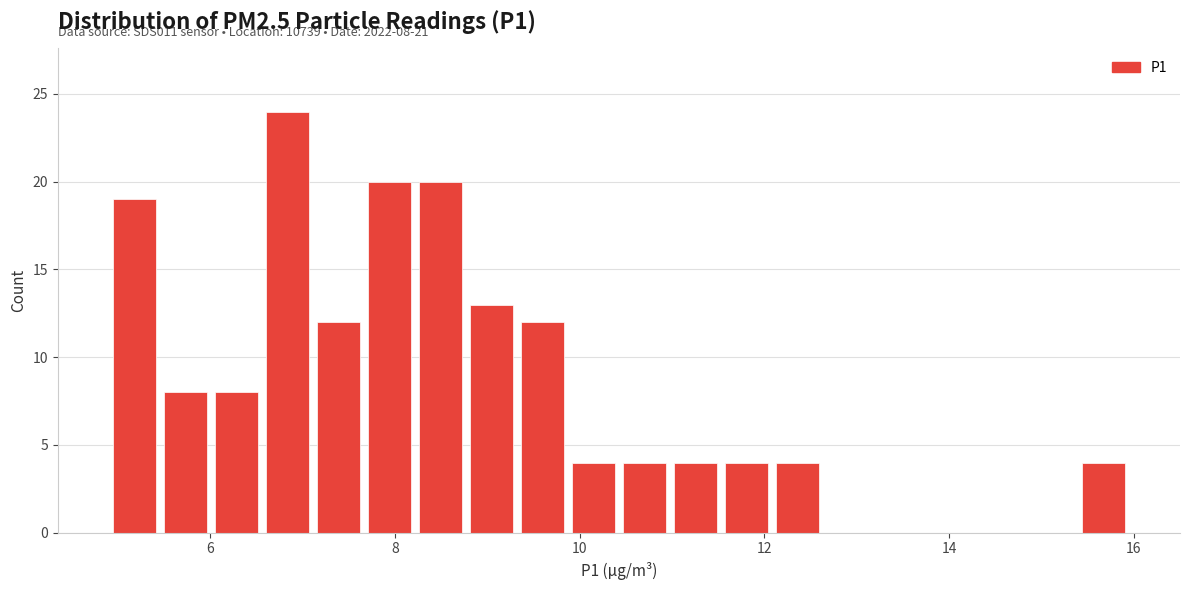

Read against the x-axis, roughly where is the centre of the tallest bar?

6.8